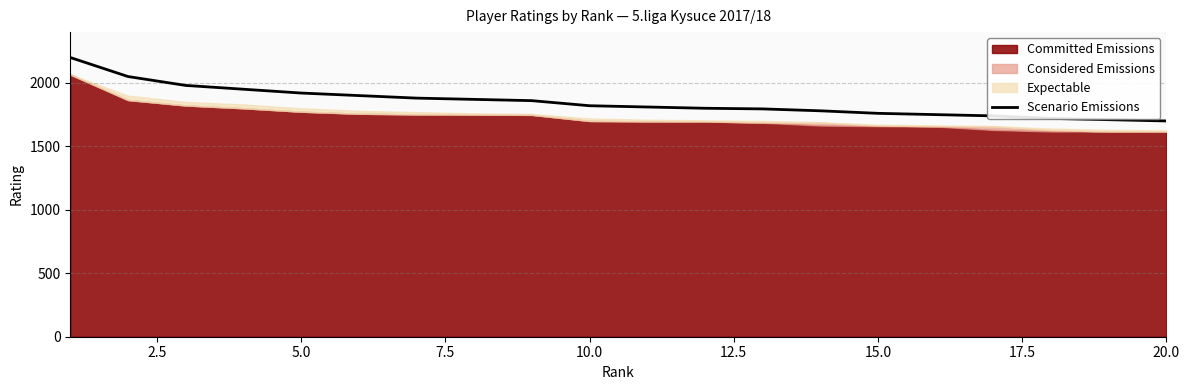

The value of Scenario Emissions at 10.0 is 1820. True or false?

True